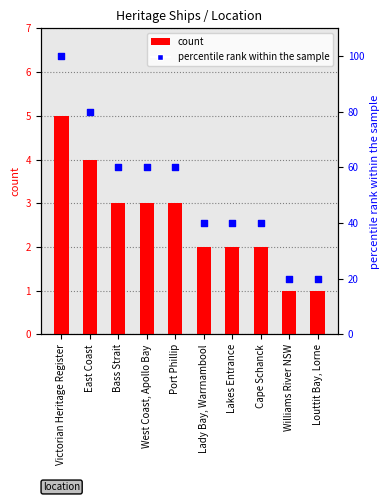

What are all the series names shown in the legend?

count, percentile rank within the sample